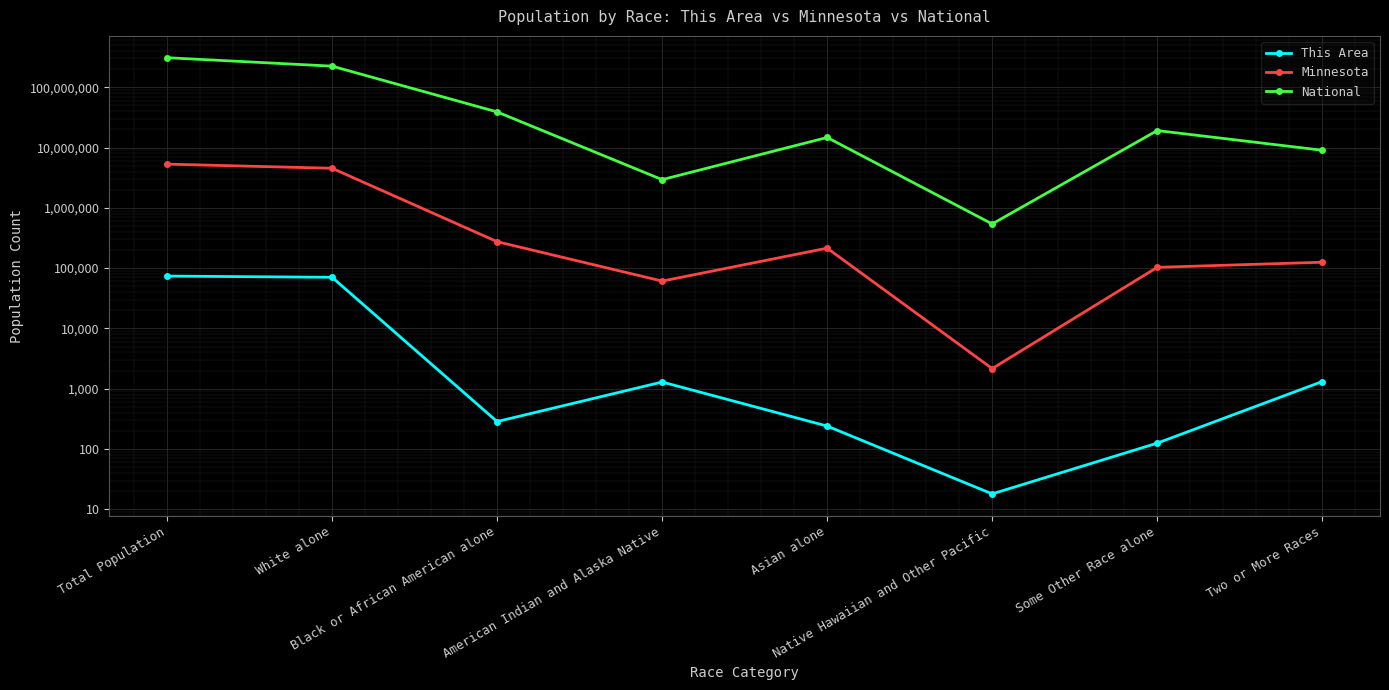

What is the difference between the second highest and second lowest values in the Minnesota series?

4463146